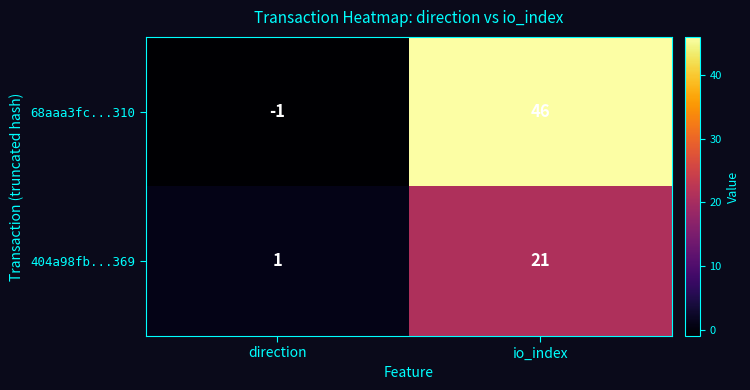

How many distinct data groups are displayed?

2